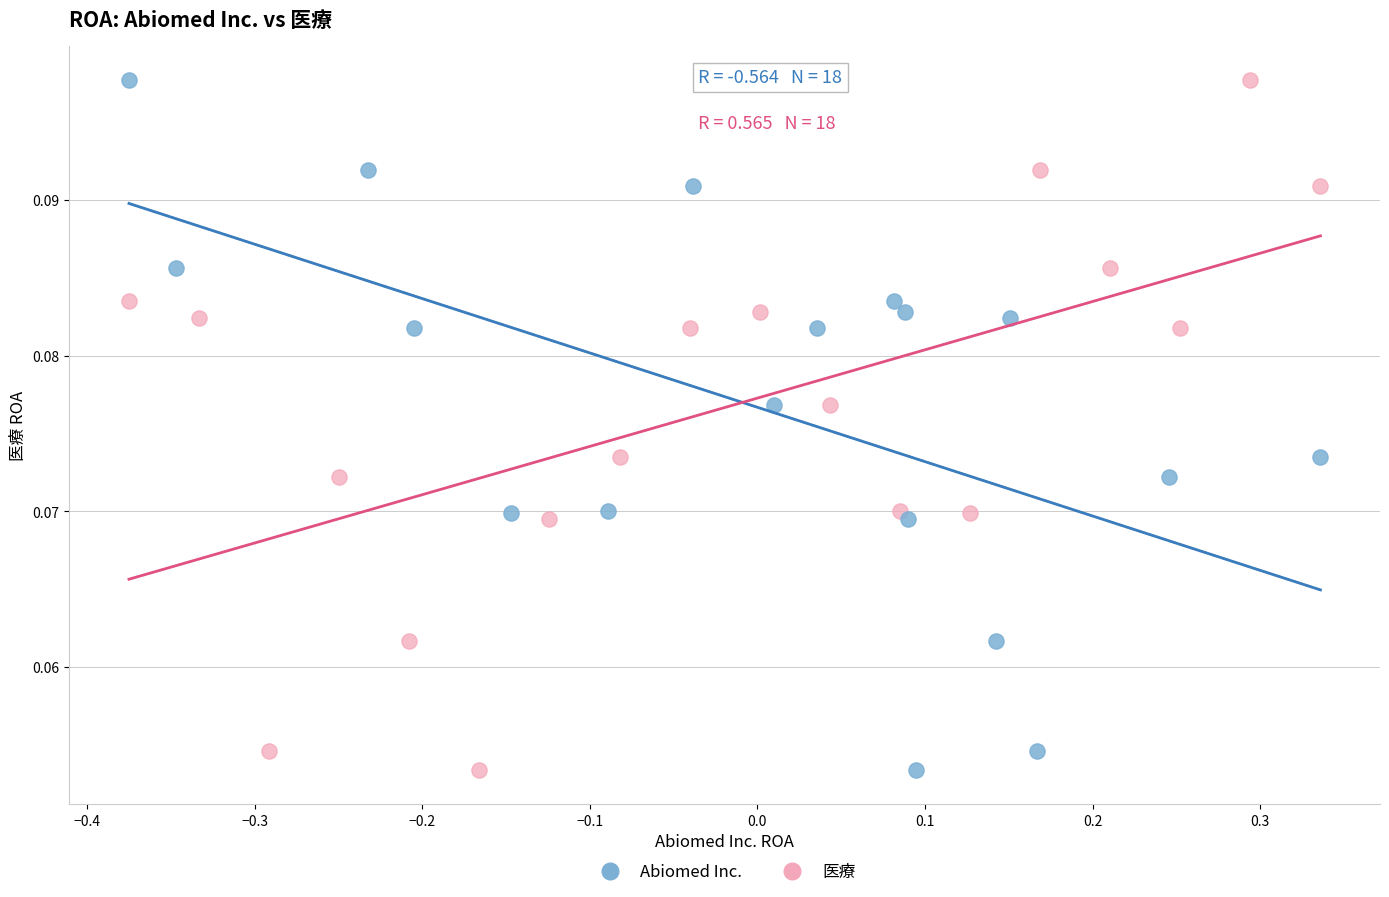

What are all the series names shown in the legend?

Abiomed Inc., 医療